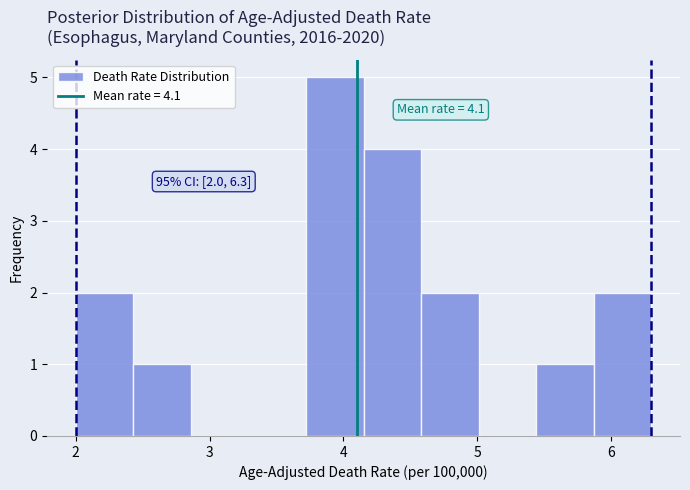

Which range on the x-axis has the tallest bar?

3.72 to 4.15